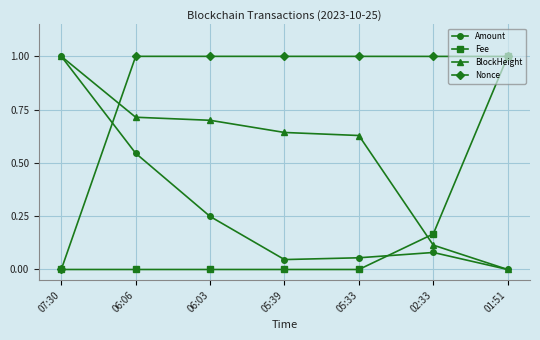

Is the value of BlockHeight at 02:33 greater than the value of Nonce at 05:33?

No